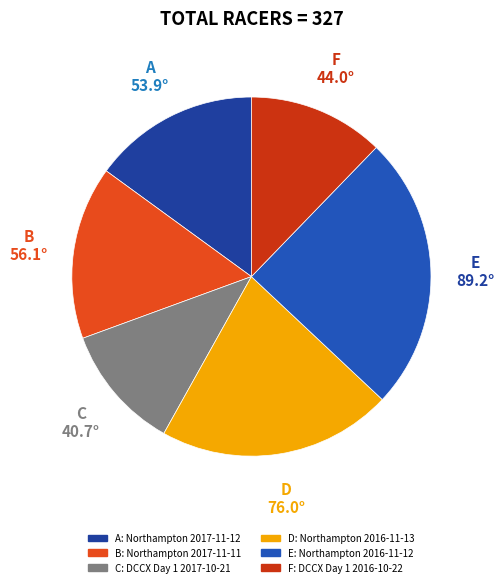

How many slices are in this pie chart?

6